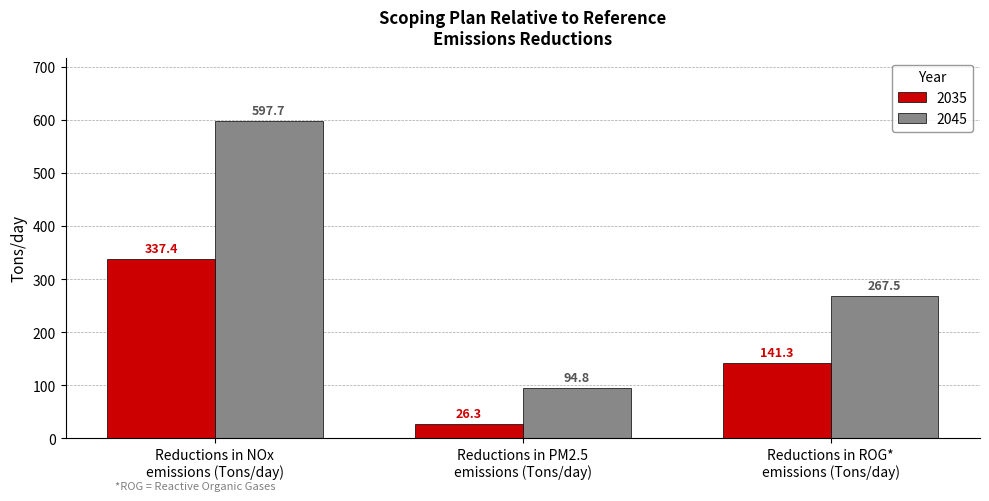

The 2045 series shows 597.7 at Reductions in NOx
emissions (Tons/day). True or false?

True